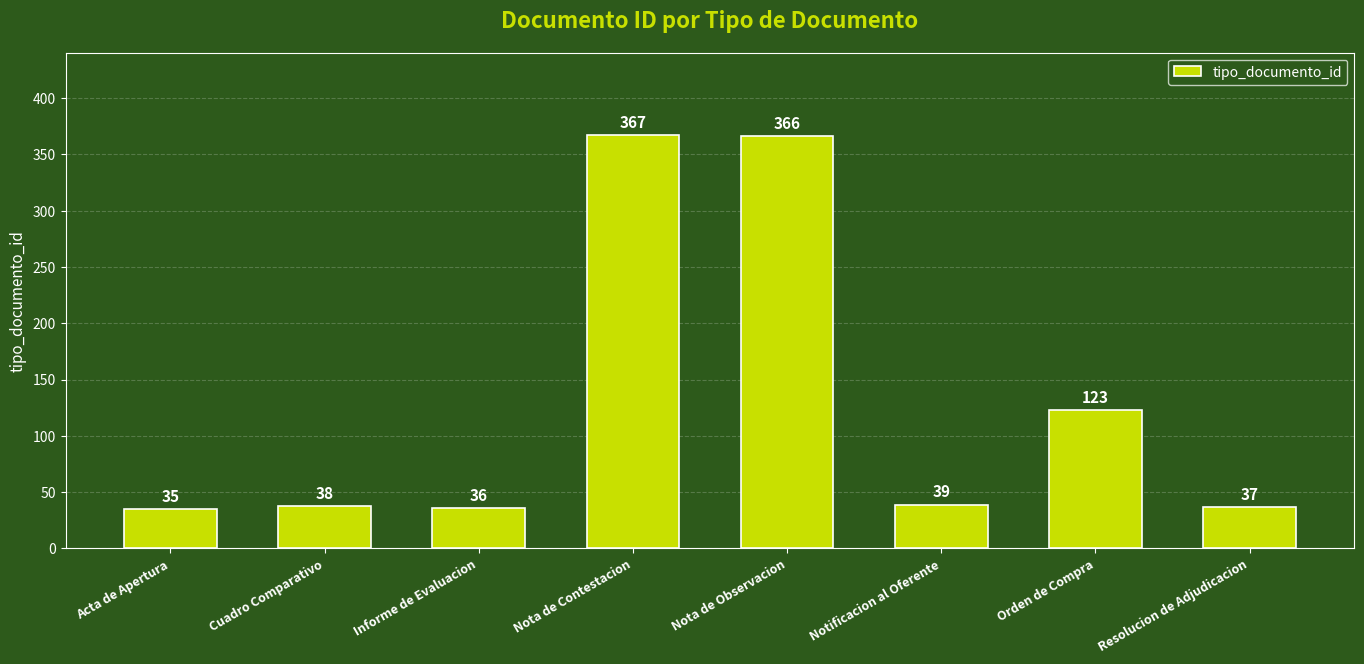

Reading right to left, transcribe all the data shown in this chart.

37	123	39	366	367	36	38	35